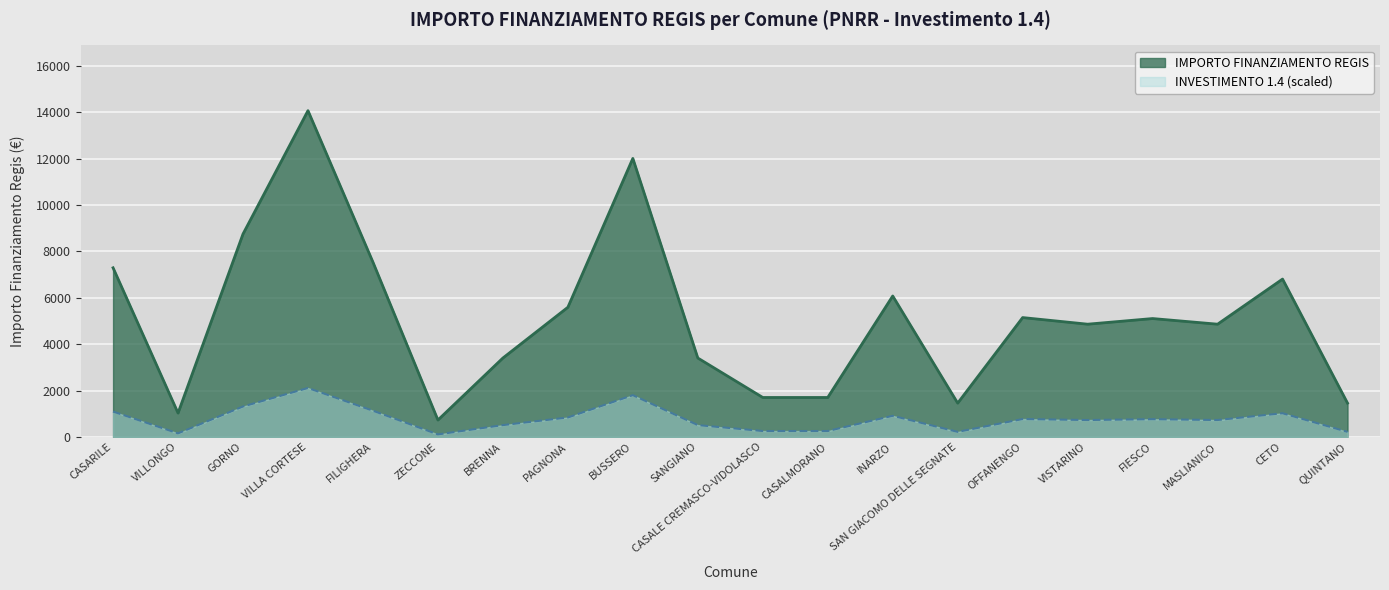

What is the change in value from PAGNONA to OFFANENGO?

-444